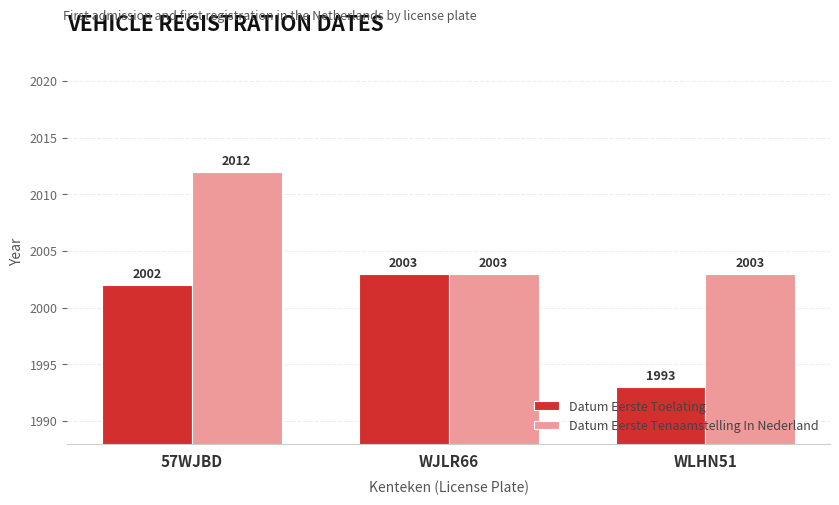

Rank the categories by Datum Eerste Toelating value from highest to lowest.

WJLR66, 57WJBD, WLHN51